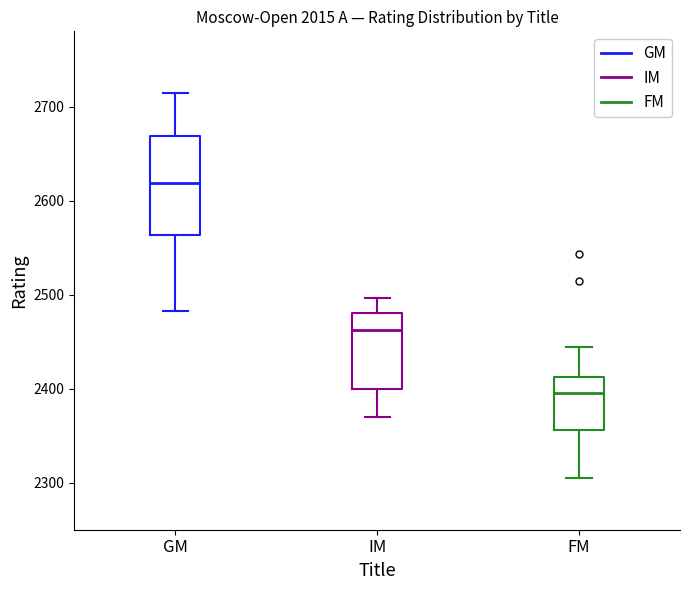

Which box has the highest median line?

GM